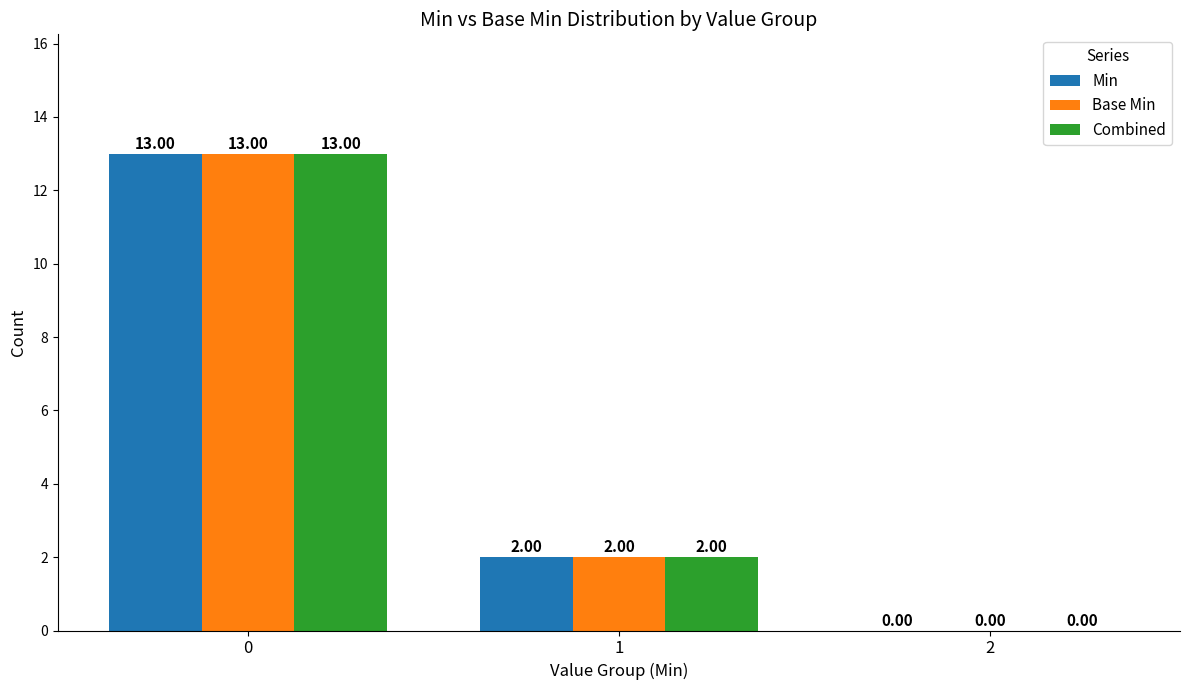

True or false: Combined has a value of 13 at 0.

True